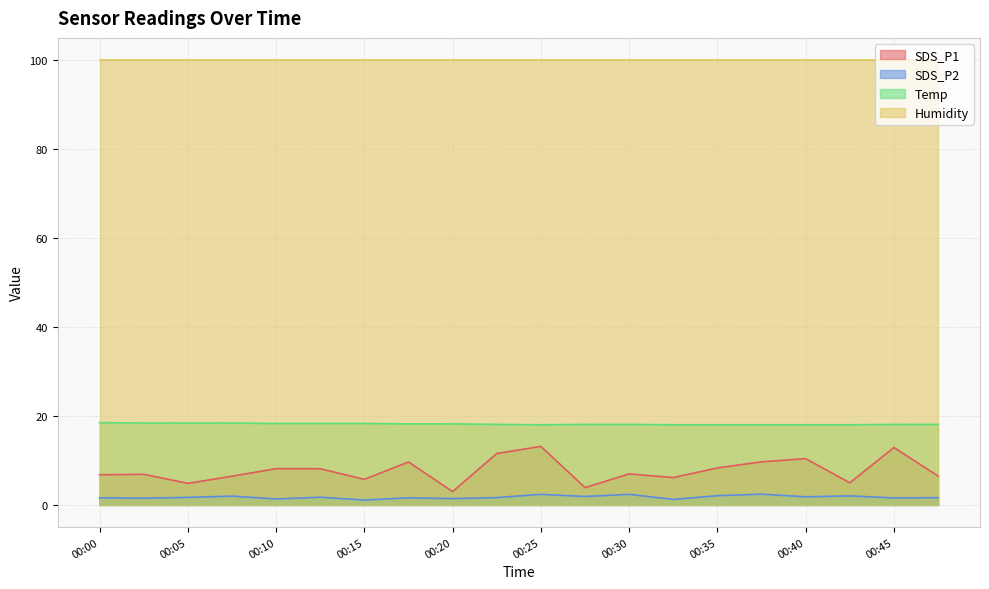

Where is the first local maximum for SDS_P1?

00:03